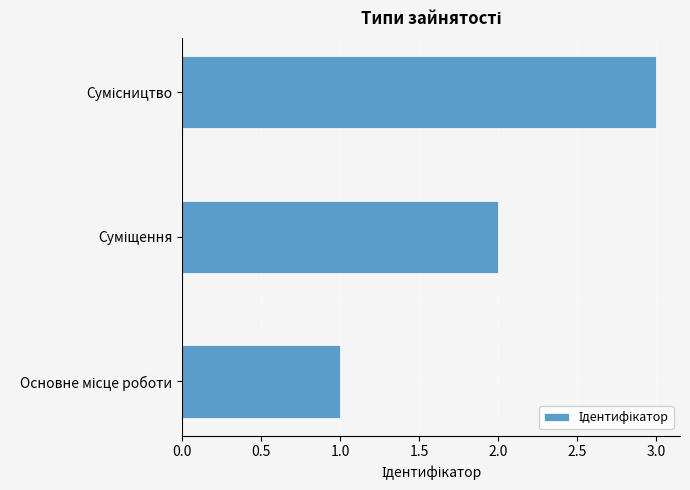

What is the sum of all values?

6